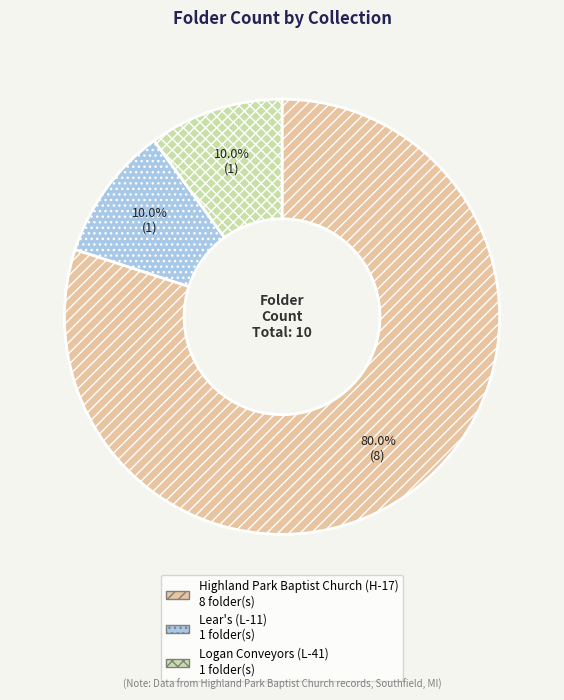

To the nearest percent, what percentage of the pie is Logan Conveyors (L-41)?

10%